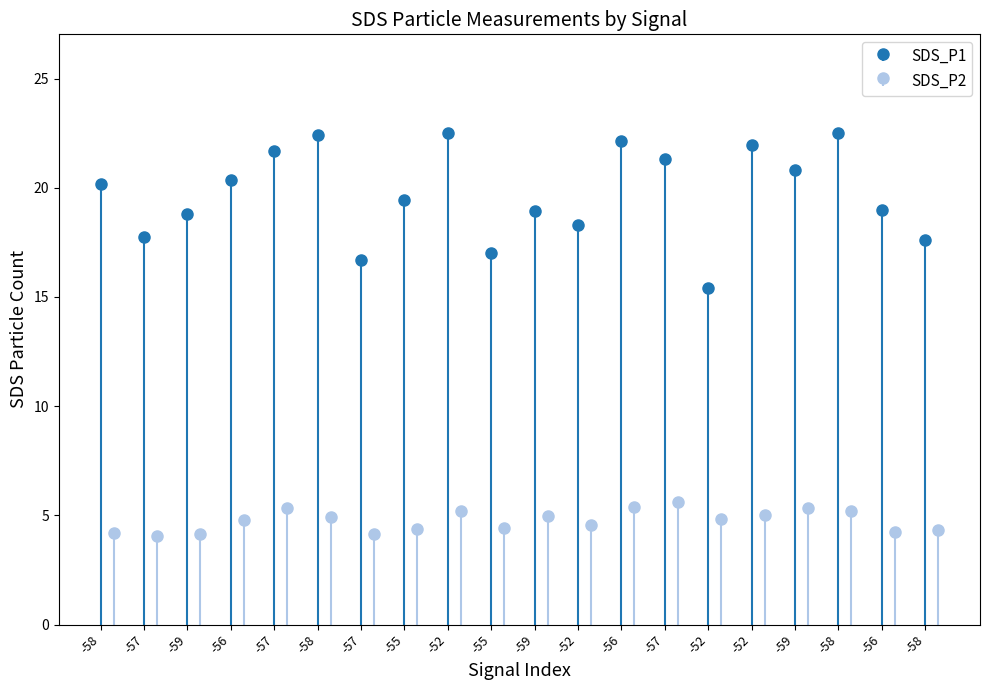

Read the SDS_P2 value at -56.

4.2